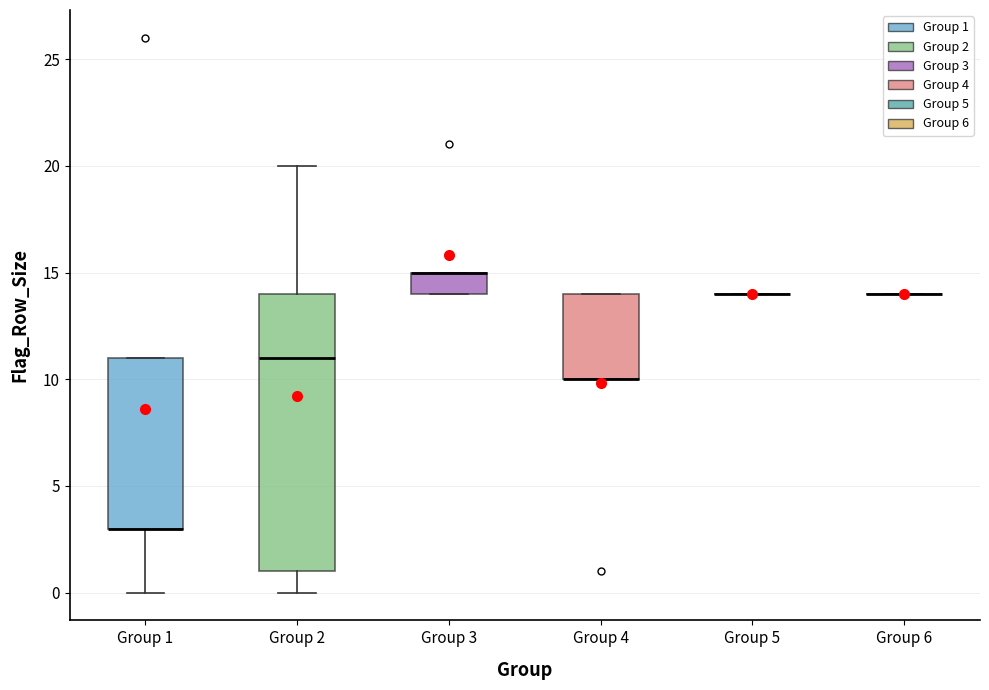

Which box is the tallest, from its lower edge to its upper edge?

Group 2